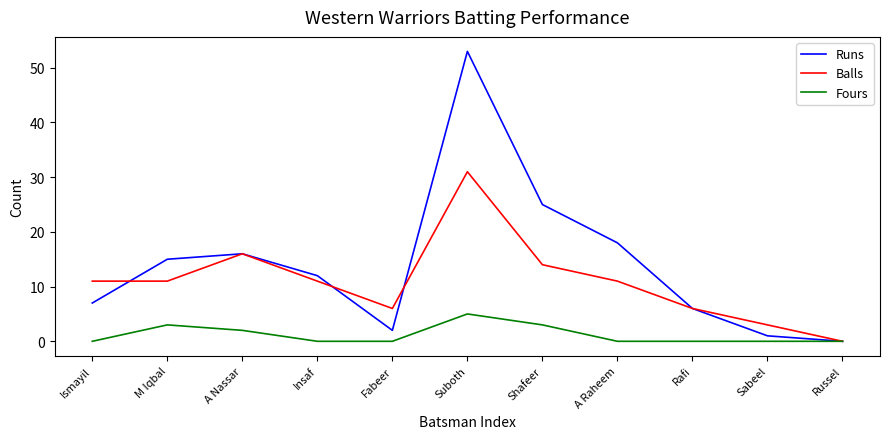

At how many categories does at least one series exceed 31?

1